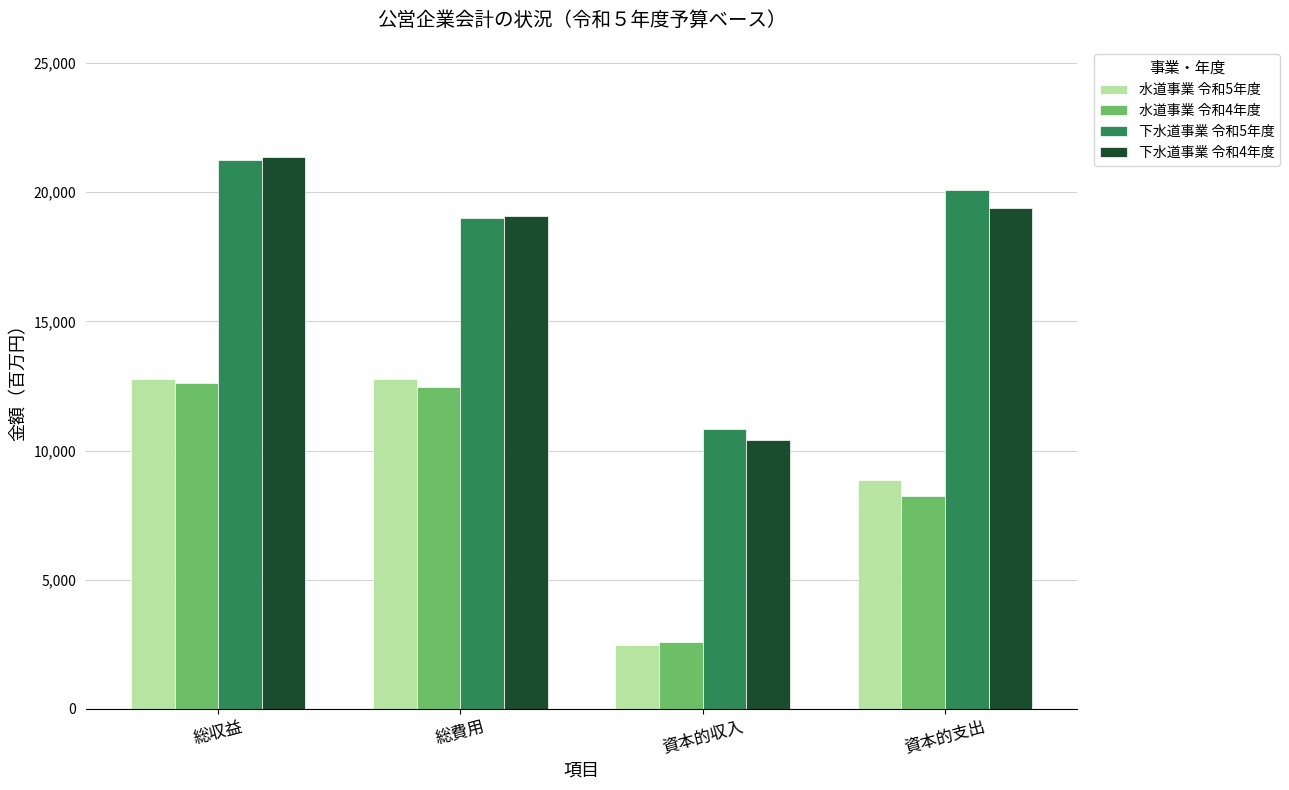

The 水道事業 令和5年度 series shows 3270 at 資本的収入. True or false?

False